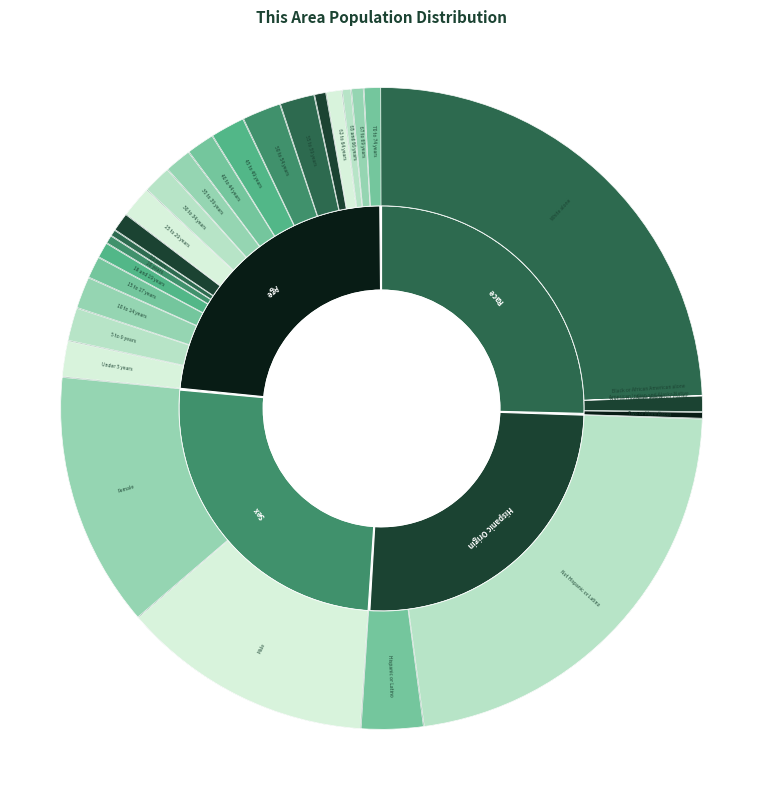

How many slices are in this pie chart?

31